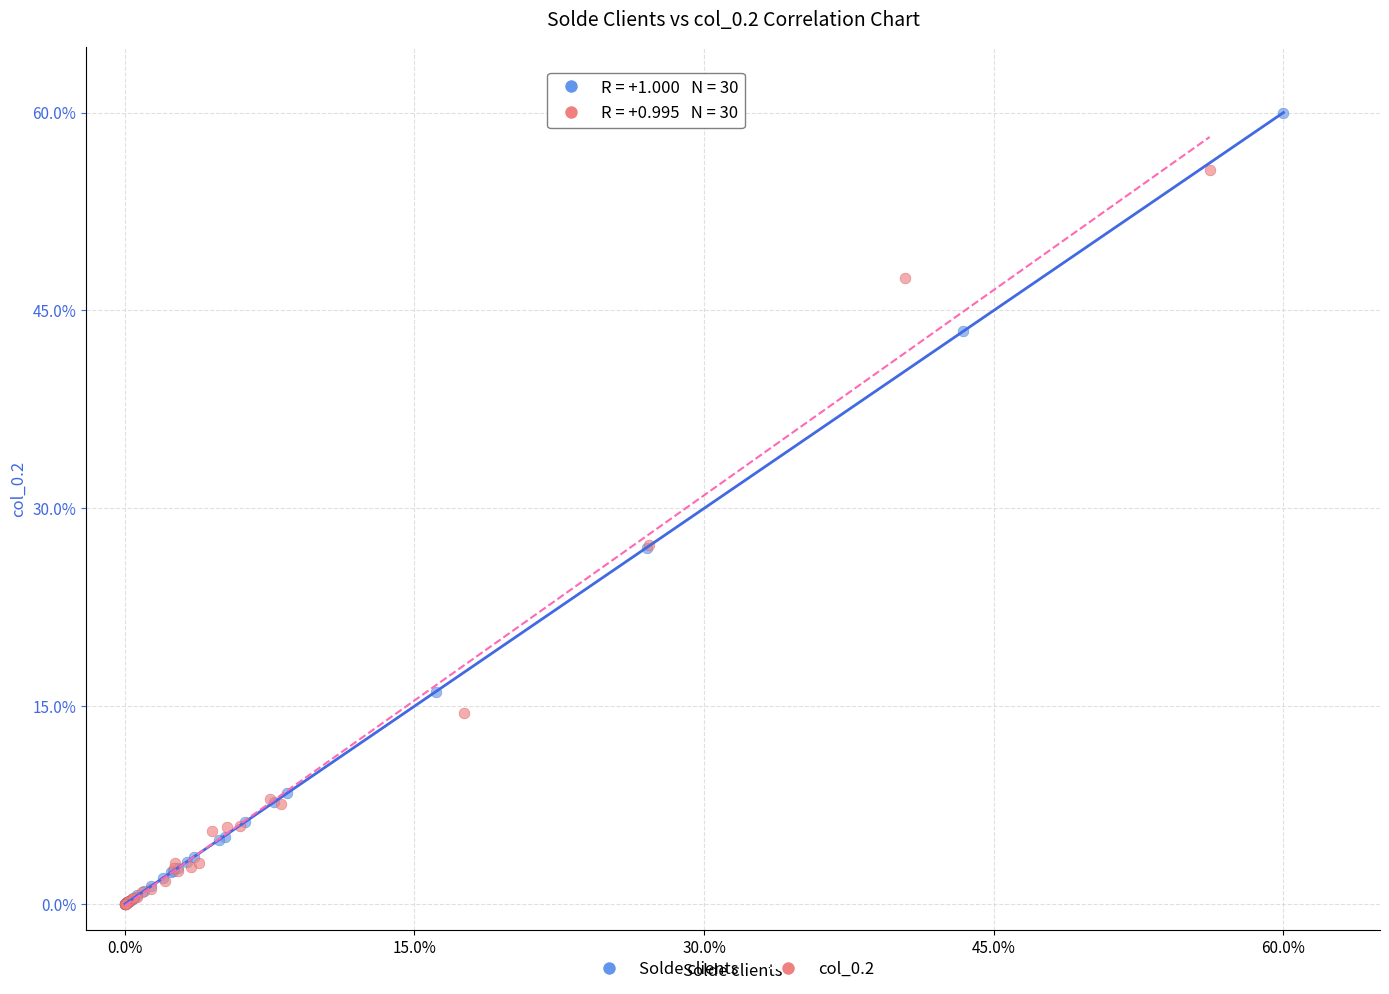

Which series has the largest Y range (max minus min)?

Solde clients